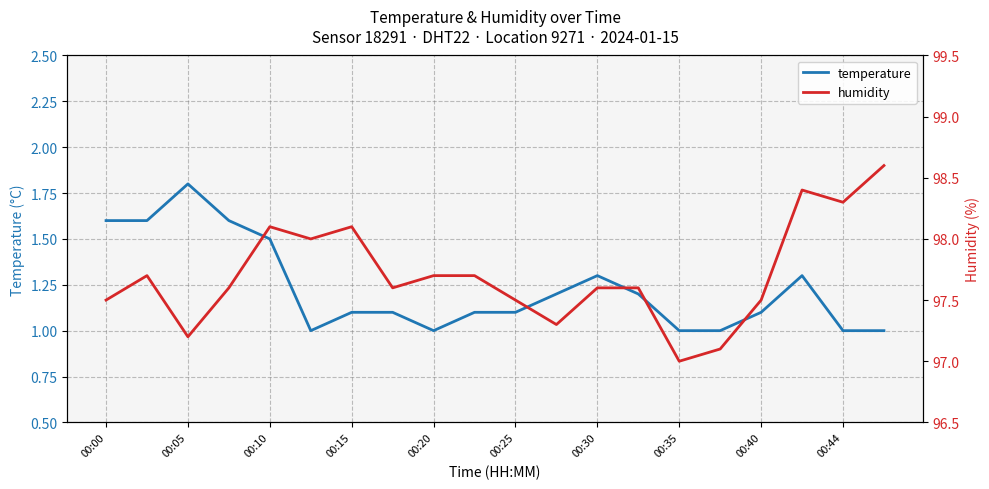

What is the value of the temperature point at the 17th from the left?

1.1